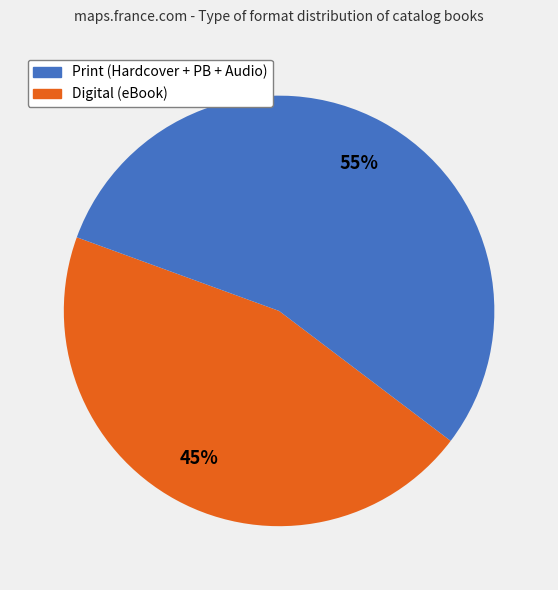

How many segments does this pie chart have?

2